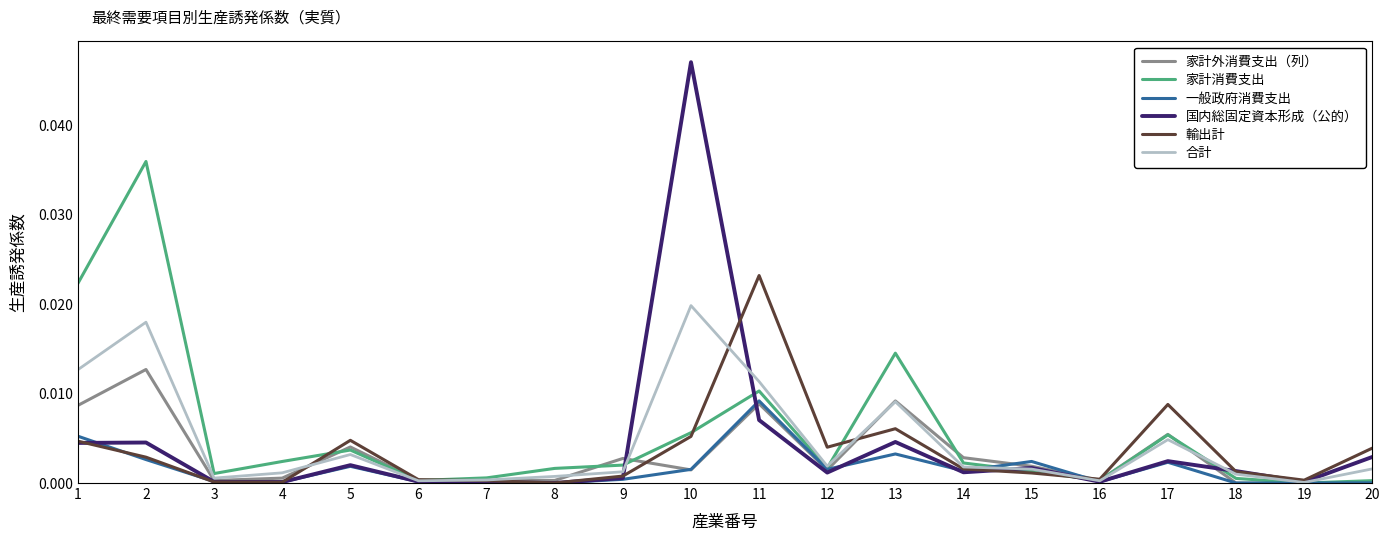

List the series in order of their peak value, lowest first.

一般政府消費支出, 家計外消費支出（列）, 合計, 輸出計, 家計消費支出, 国内総固定資本形成（公的）